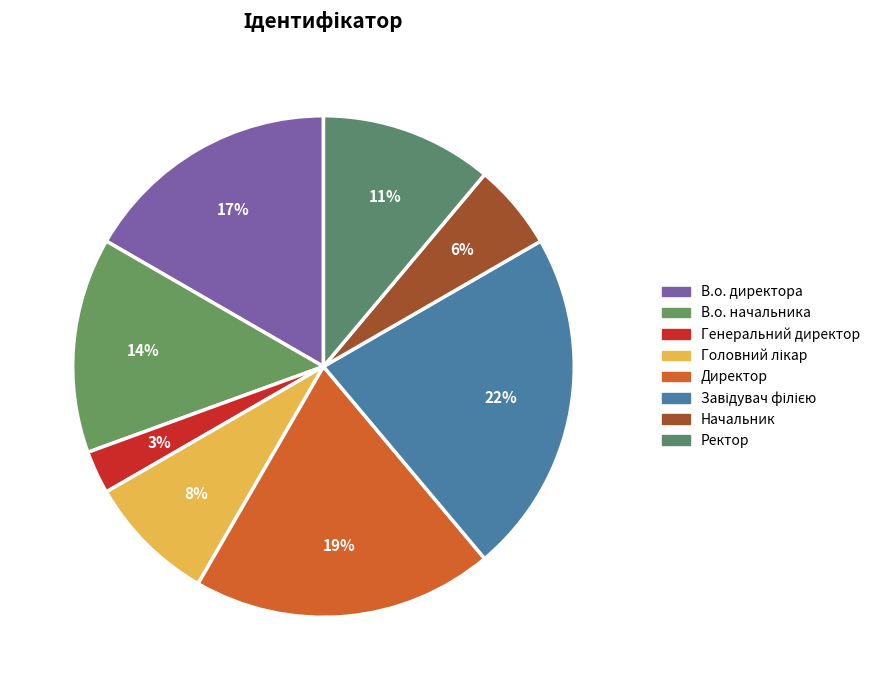

Rank the categories by value from highest to lowest.

Завідувач філією, Директор, В.о. директора, В.о. начальника, Ректор, Головний лікар, Начальник, Генеральний директор